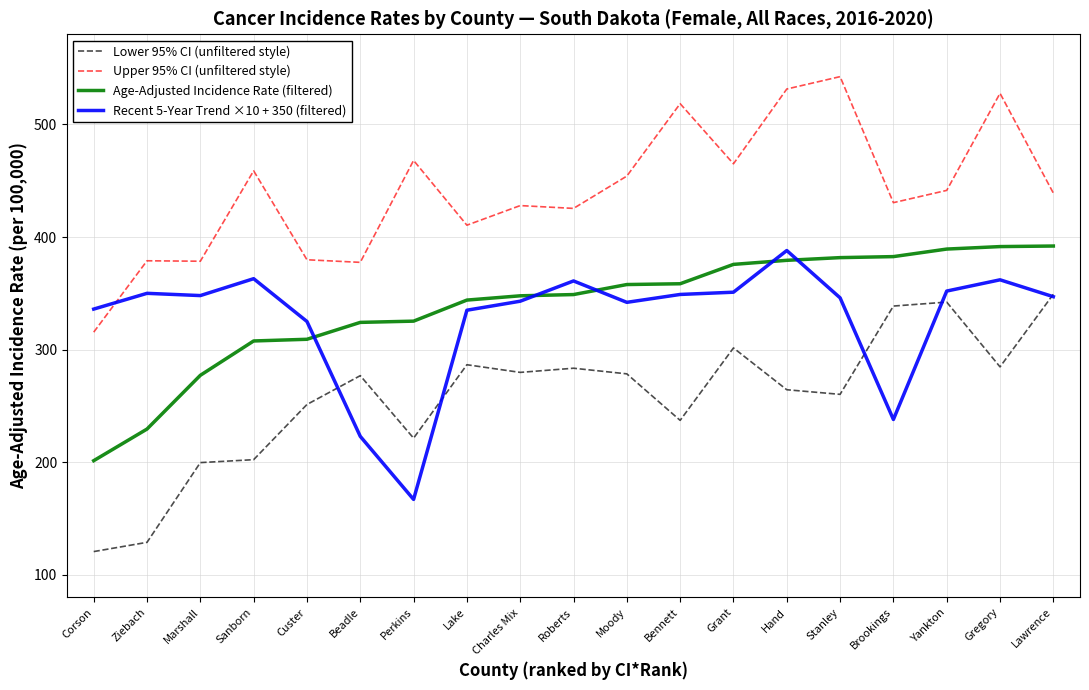

True or false: Age-Adjusted Incidence Rate (filtered) has a value of 381.7 at Stanley.

True